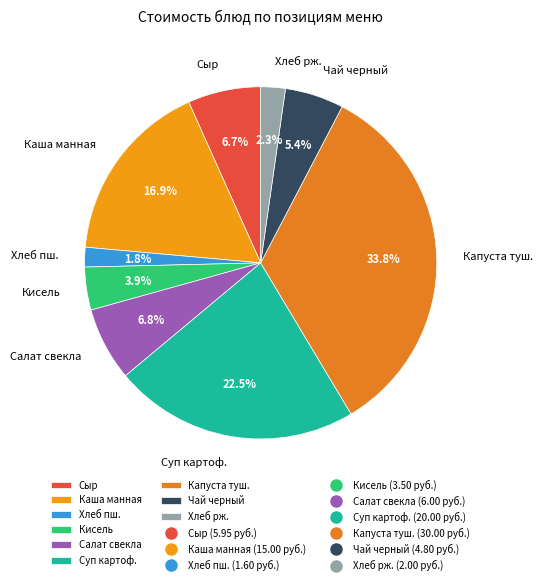

How many slices are in this pie chart?

9